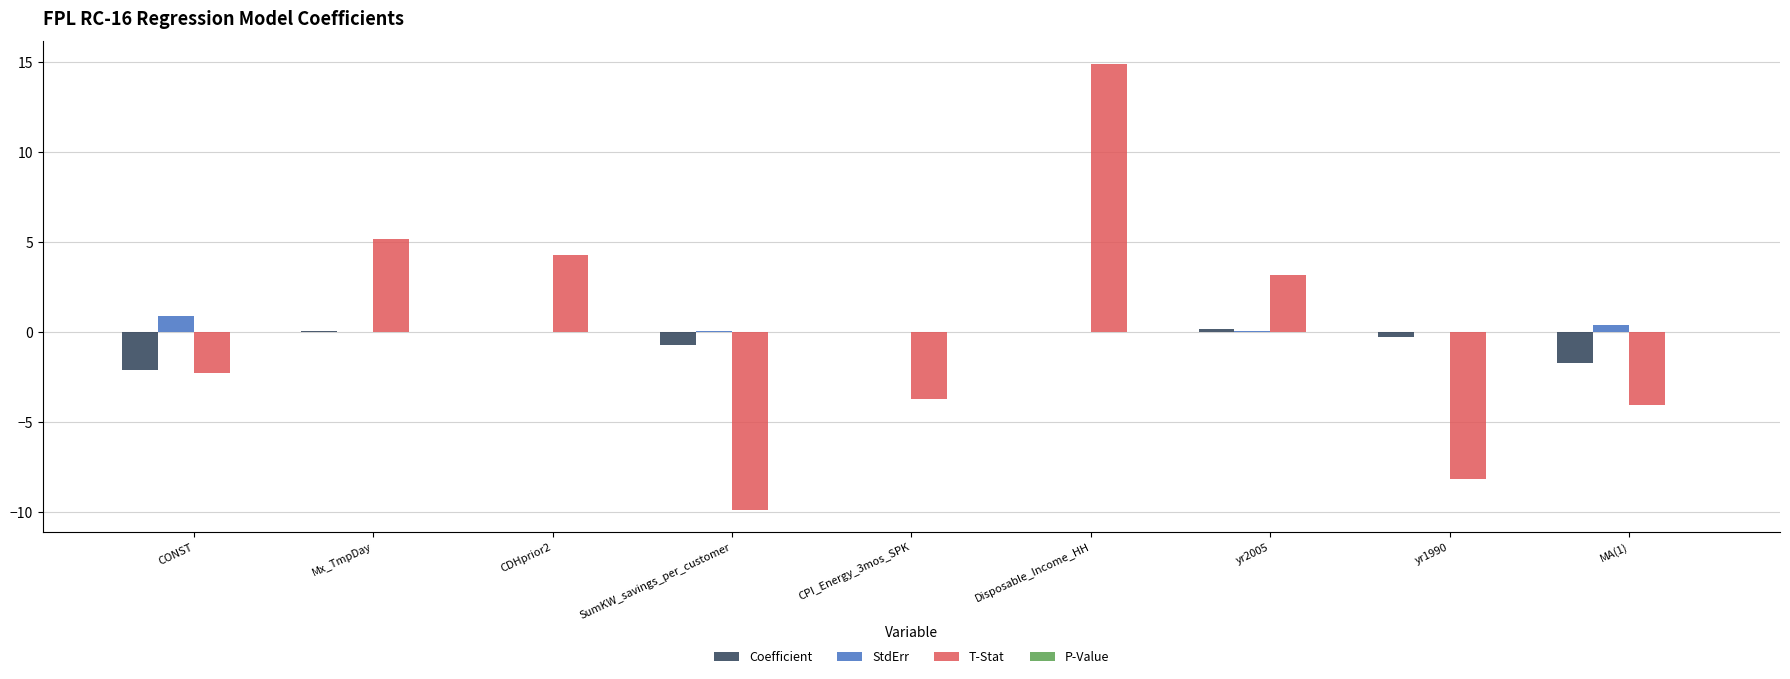

Does the chart contain stacked bars?

No